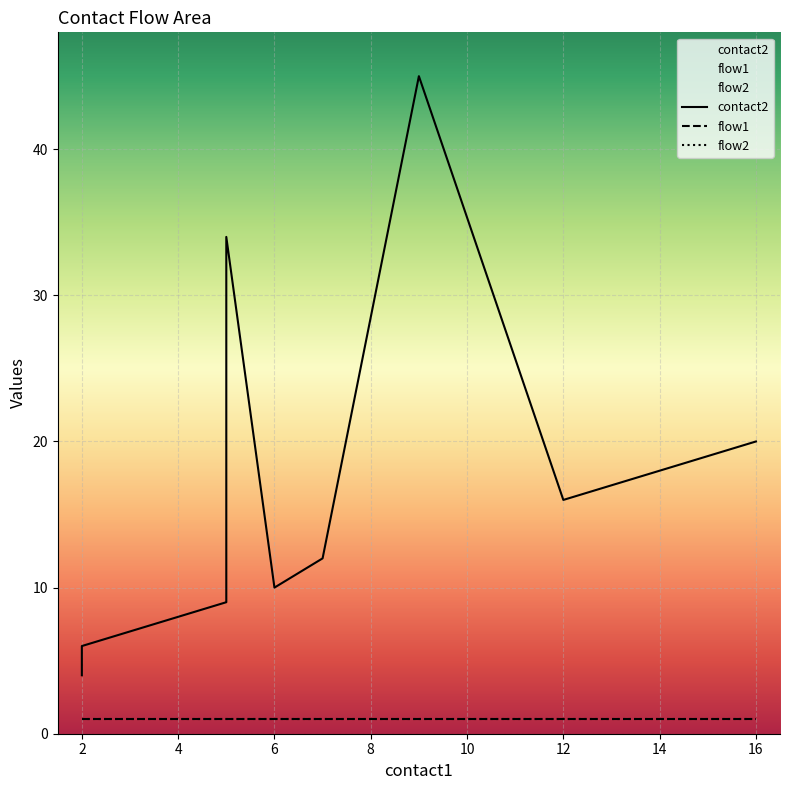

What is the total value across all series at 2?

7